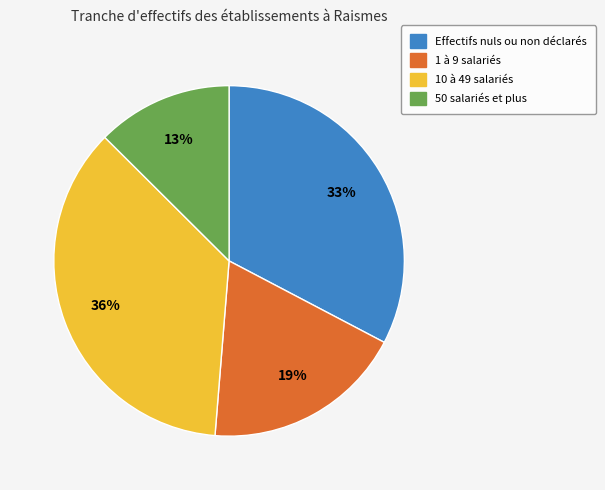

To the nearest percent, what is the difference between the 50 salariés et plus and 1 à 9 salariés slice percentages?

6%